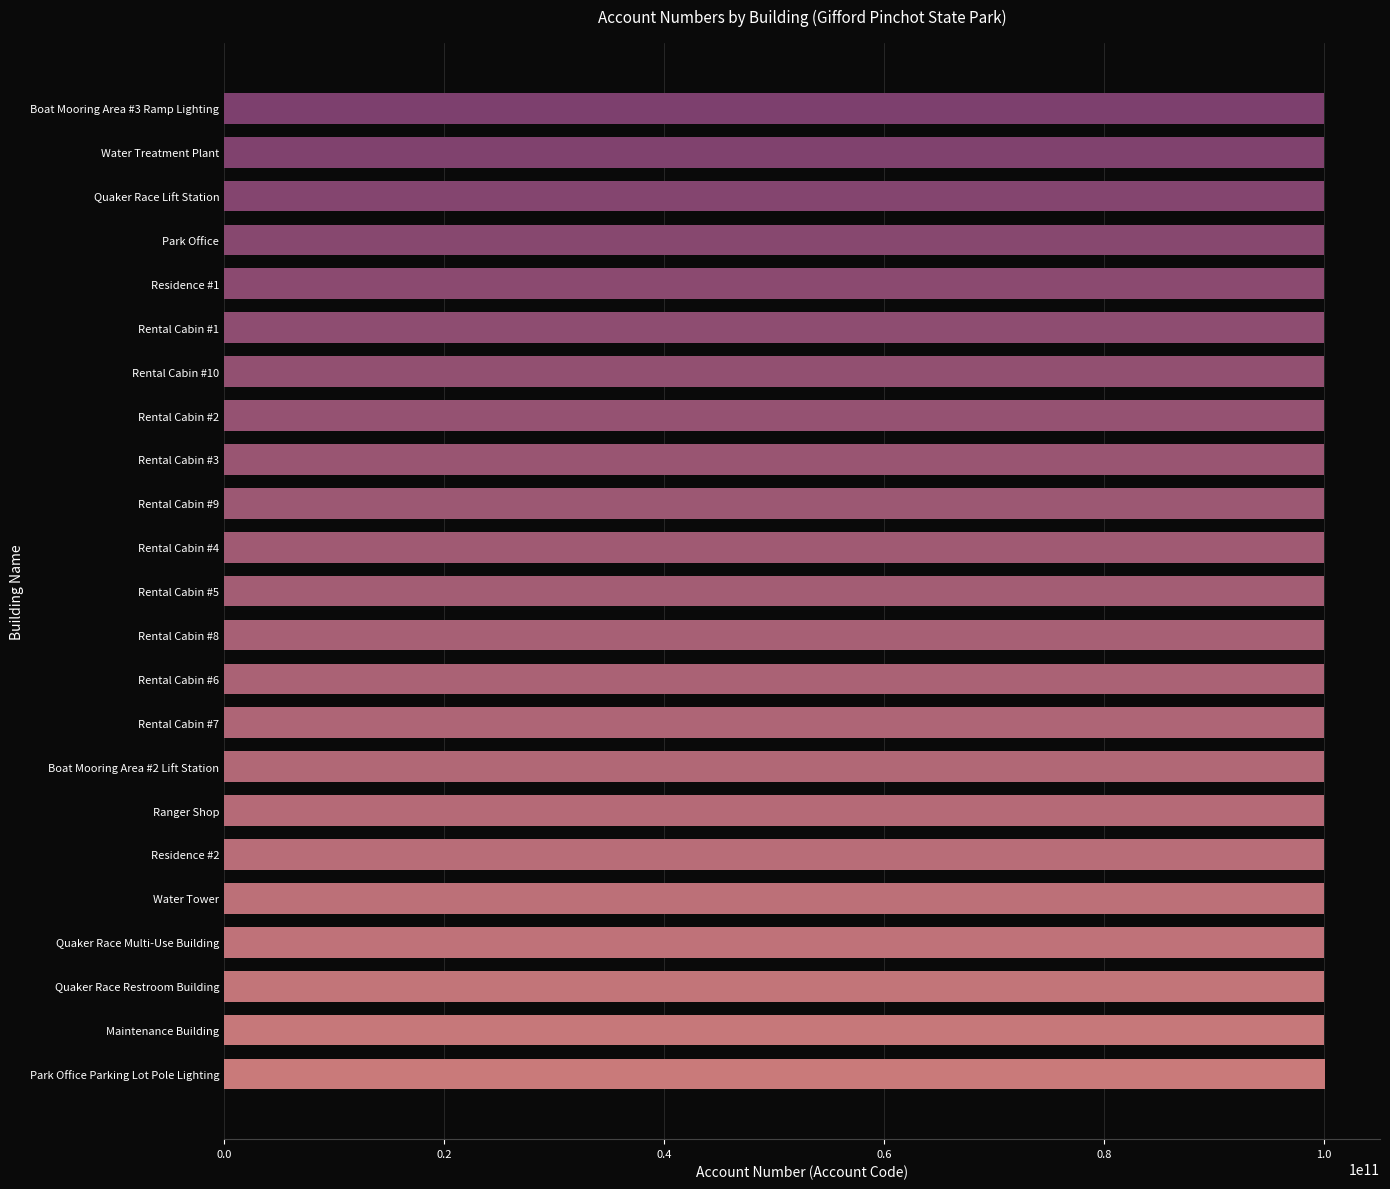

What is the average value?

100030666588